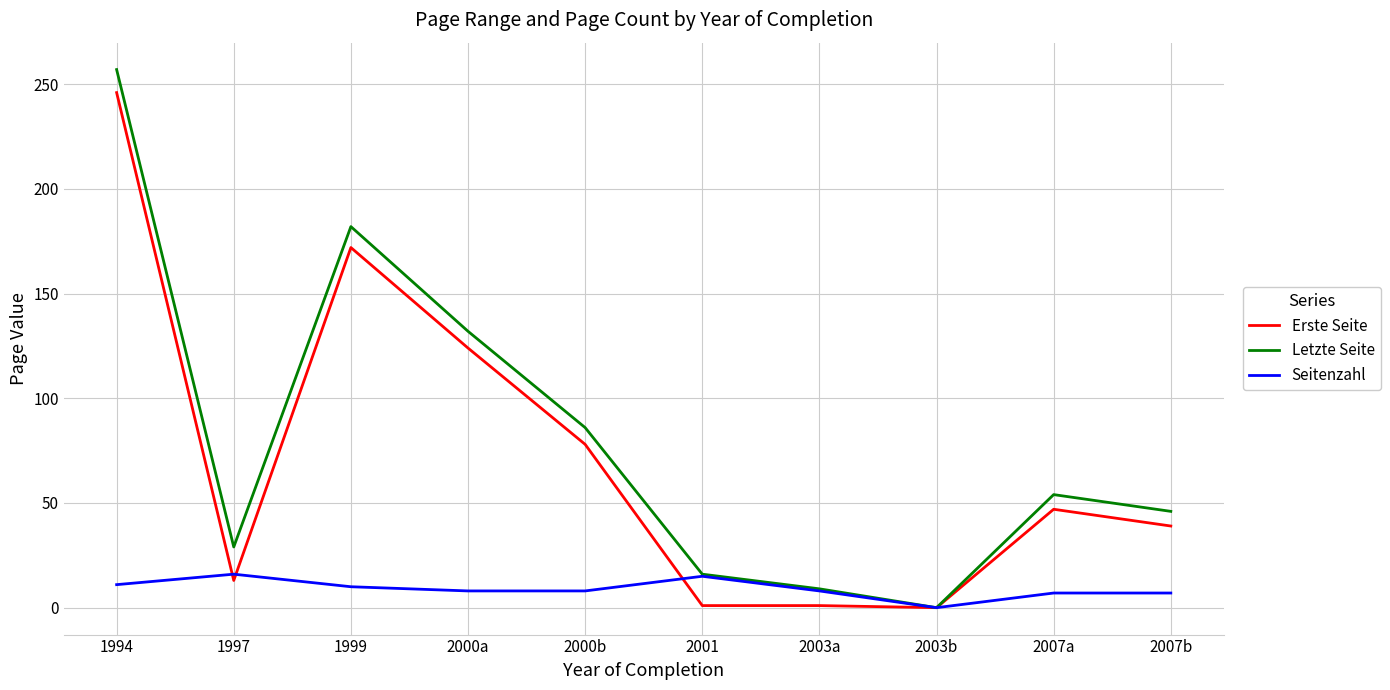

At which category does Erste Seite reach its first local peak?

1999